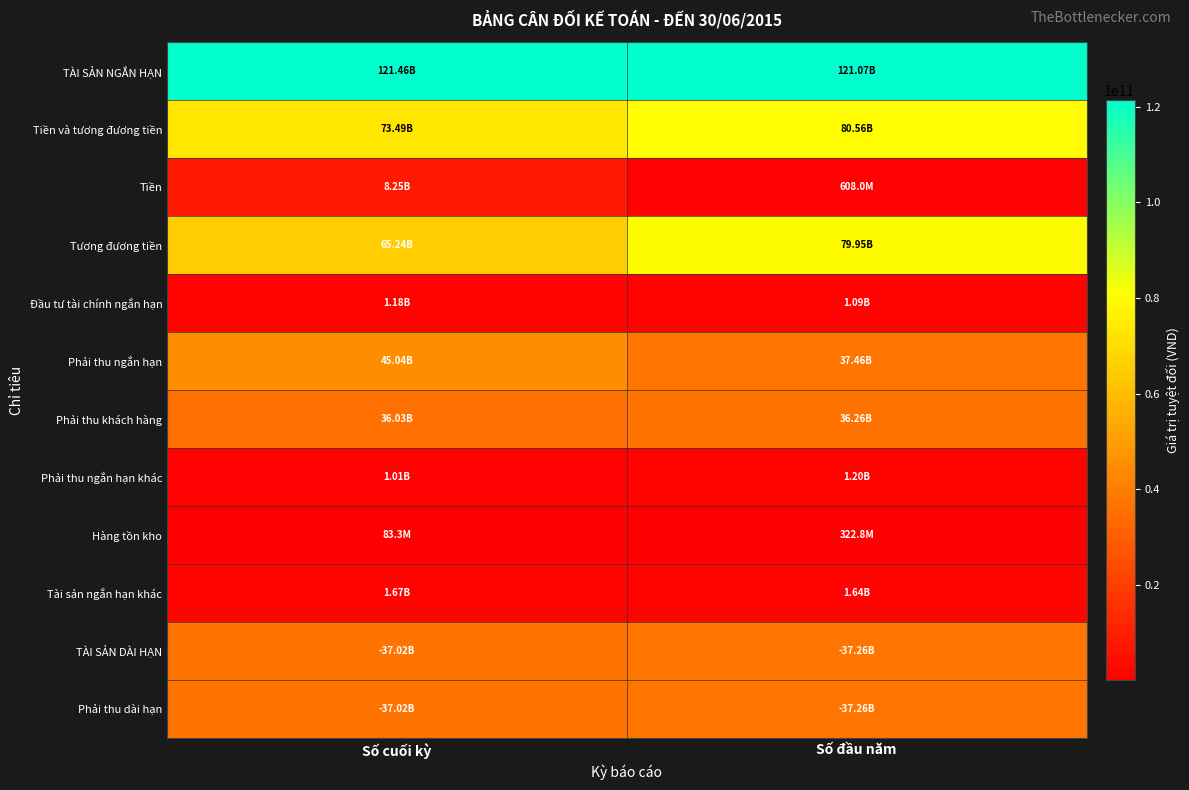

Reading left to right, list all the values displayed in this chart.

TÀI SẢN NGẮN HẠN: Số cuối kỳ=121463823578	Số đầu năm=121071873586
Tiền và tương đương tiền: Số cuối kỳ=73489188550	Số đầu năm=80559474831
Tiền: Số cuối kỳ=8254136571	Số đầu năm=607989784
Tương đương tiền: Số cuối kỳ=65235051979	Số đầu năm=79951485047
Đầu tư tài chính ngắn hạn: Số cuối kỳ=1176367500	Số đầu năm=1091250000
Phải thu ngắn hạn: Số cuối kỳ=45042454847	Số đầu năm=37457940387
Phải thu khách hàng: Số cuối kỳ=36033898929	Số đầu năm=36260521568
Phải thu ngắn hạn khác: Số cuối kỳ=1008555918	Số đầu năm=1197118783
Hàng tồn kho: Số cuối kỳ=83290909	Số đầu năm=322800000
Tài sản ngắn hạn khác: Số cuối kỳ=1672521772	Số đầu năm=1640408368
TÀI SẢN DÀI HẠN: Số cuối kỳ=37024111827	Số đầu năm=37264111827
Phải thu dài hạn: Số cuối kỳ=37024111827	Số đầu năm=37264111827